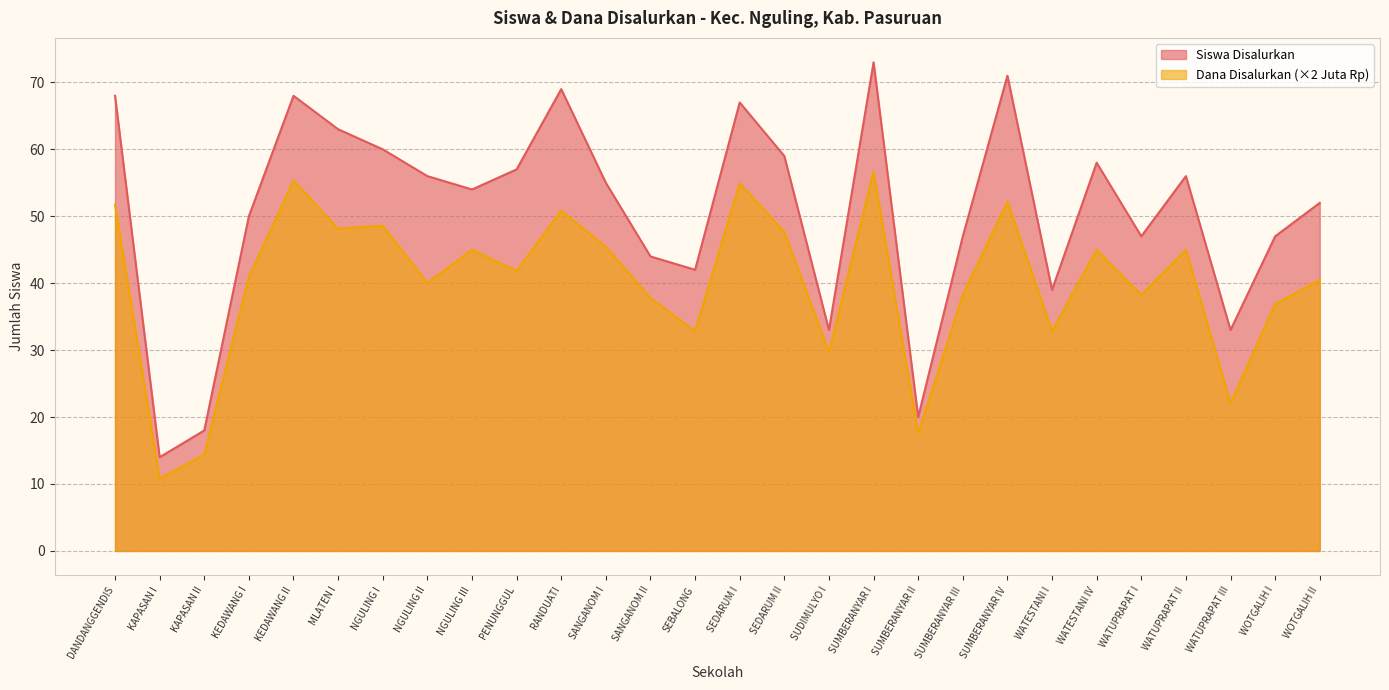

Which has a higher value, WATUPRAPAT II or SUDIMULYO I?

WATUPRAPAT II